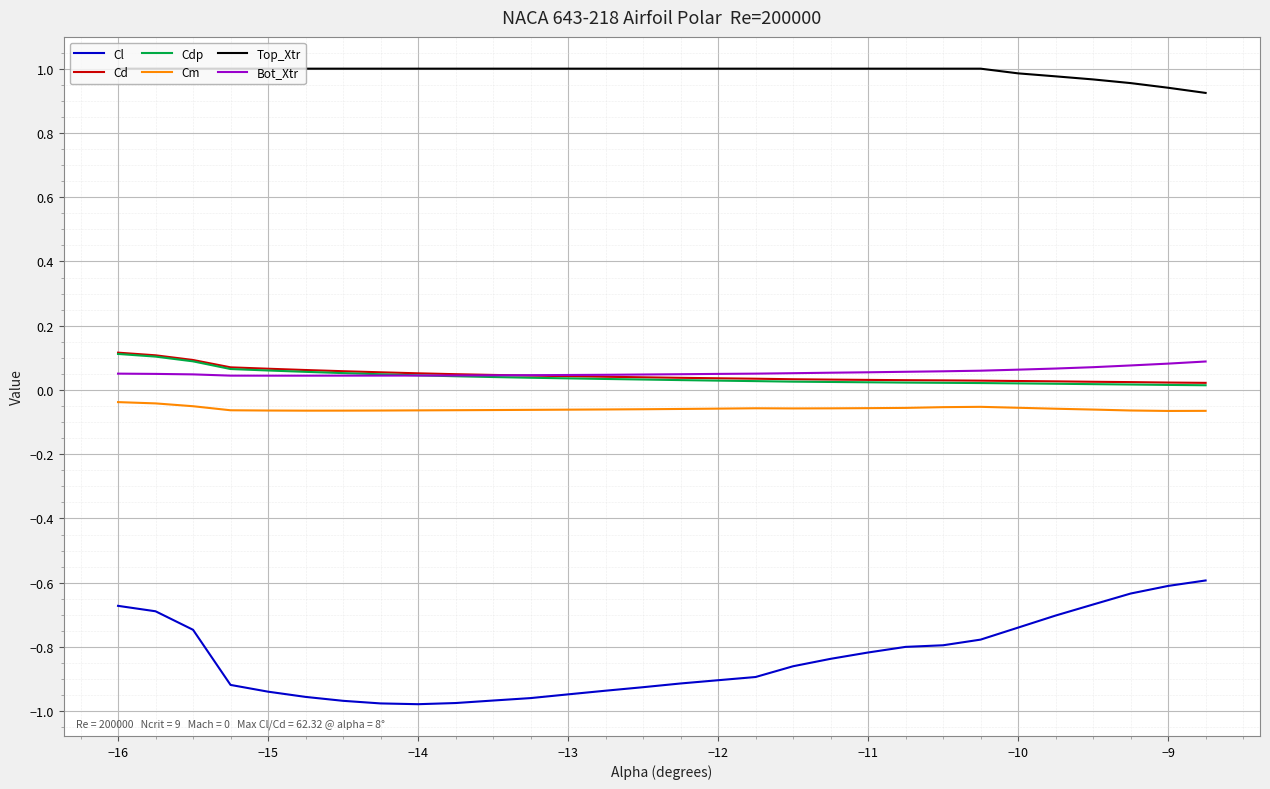

What are all the series names shown in the legend?

Cl, Cd, Cdp, Cm, Top_Xtr, Bot_Xtr